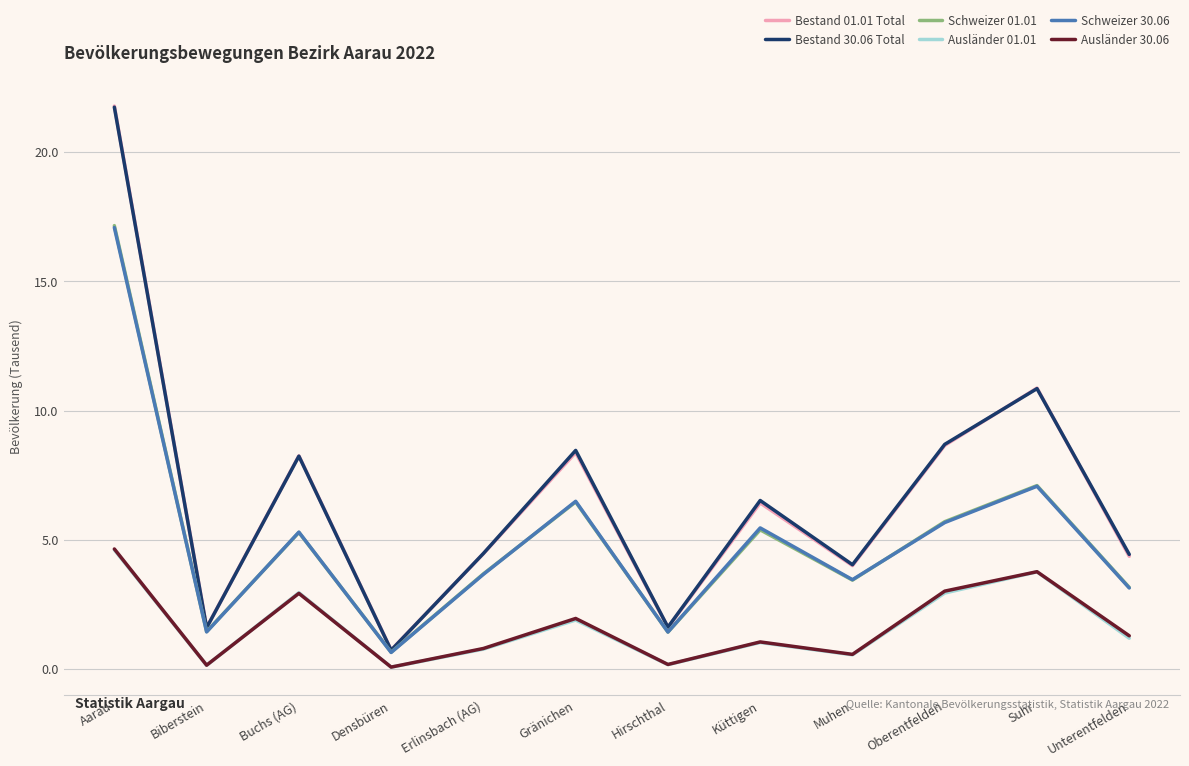

True or false: Schweizer 01.01 and Ausländer 30.06 intersect in this chart.

False